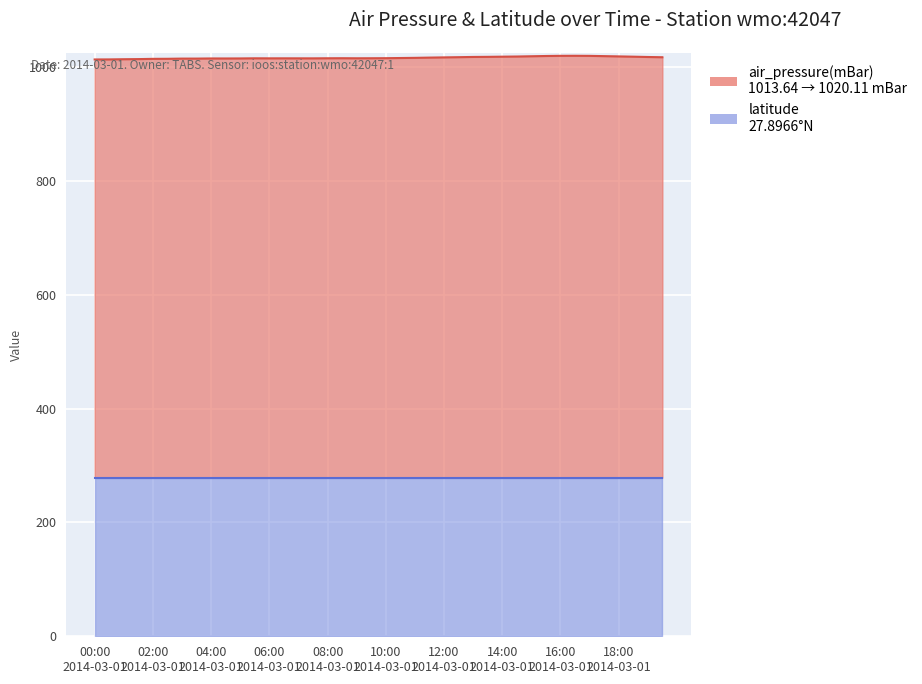

What is the sum of the values at 2014-03-01T19:00 and 2014-03-01T07:30?

2033.6